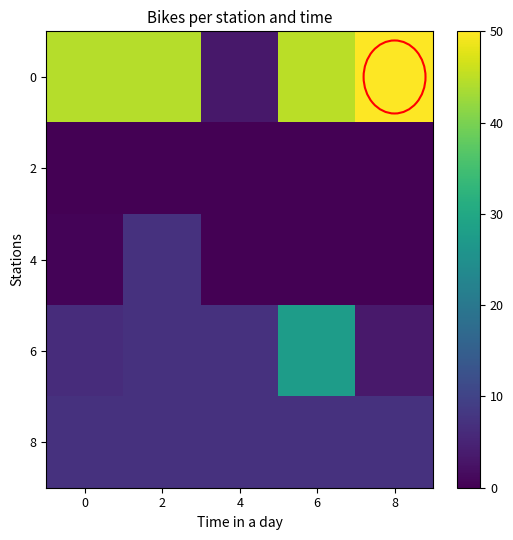

Reading right to left, what are all the values shown in this chart?

0: 8=50.0	6=44.9	4=3.2	2=44.5	0=44.5
2: 8=0.0	6=0.0	4=0.0	2=0.0	0=0.0
4: 8=0.0	6=0.0	4=0.0	2=7.1	0=0.4
6: 8=3.5	6=27.6	4=7.1	2=7.1	0=6.4
8: 8=7.1	6=7.1	4=7.1	2=7.1	0=7.1